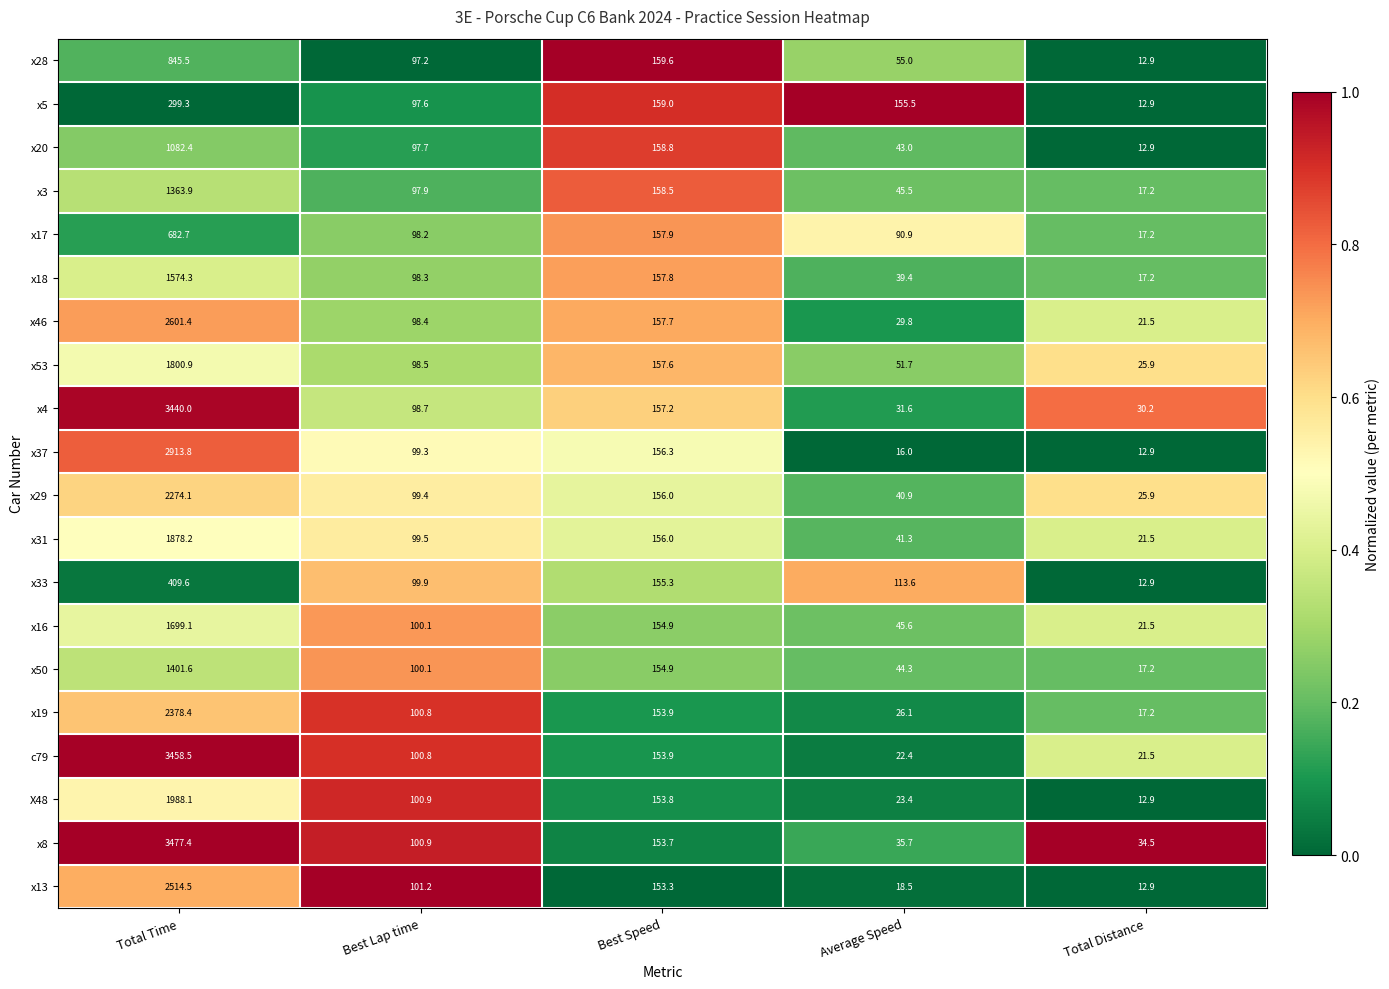

What is the spread (max minus min) of values at Best Speed?

6.3